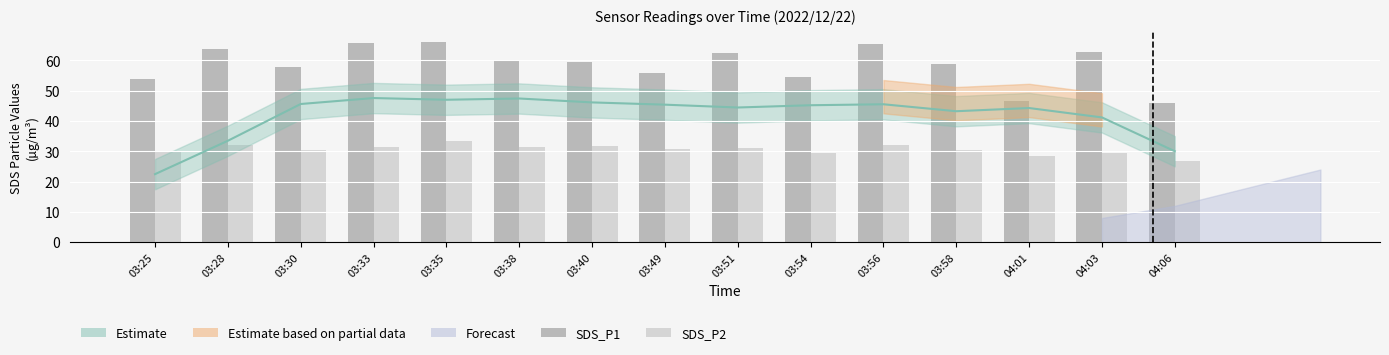

List the series in order of their overall mean, lowest first.

SDS_P2, SDS_P1